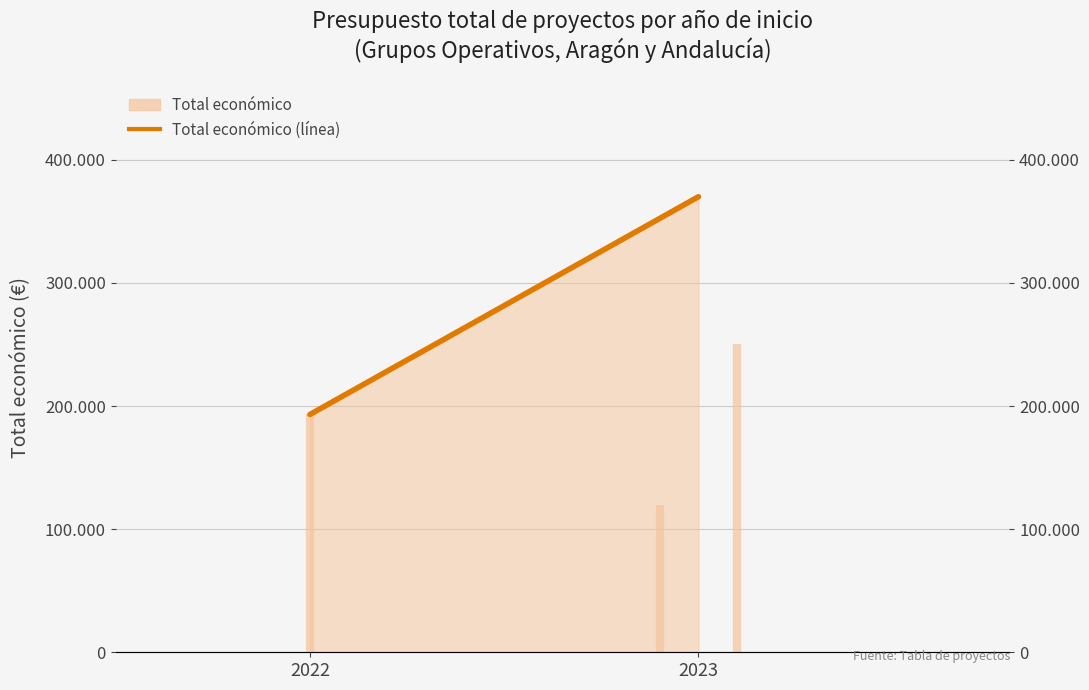

What is the sum of all values?

563149